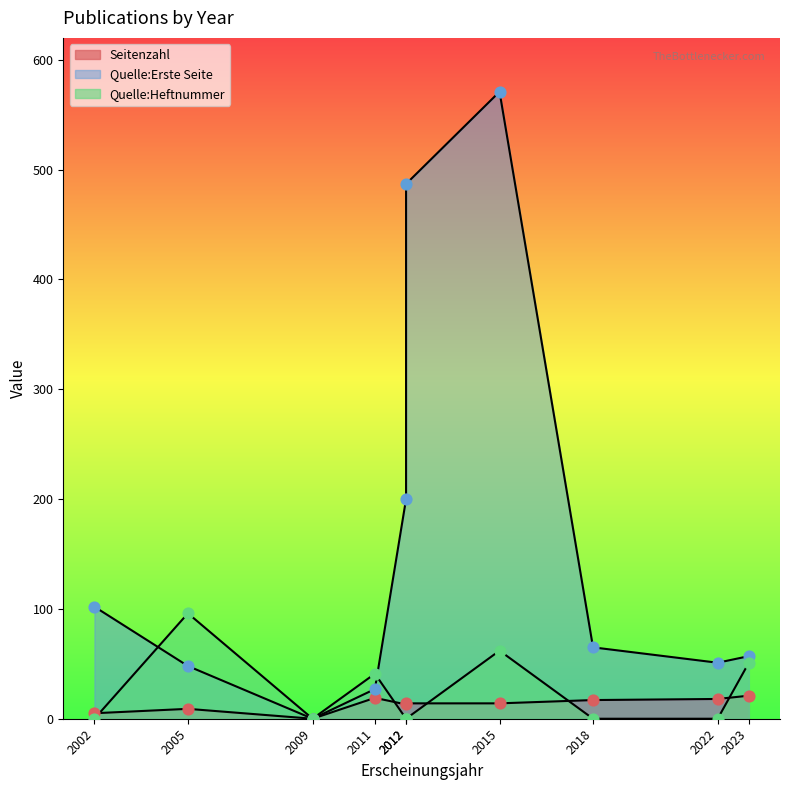

What are all the series names shown in the legend?

Seitenzahl, Quelle:Erste Seite, Quelle:Heftnummer